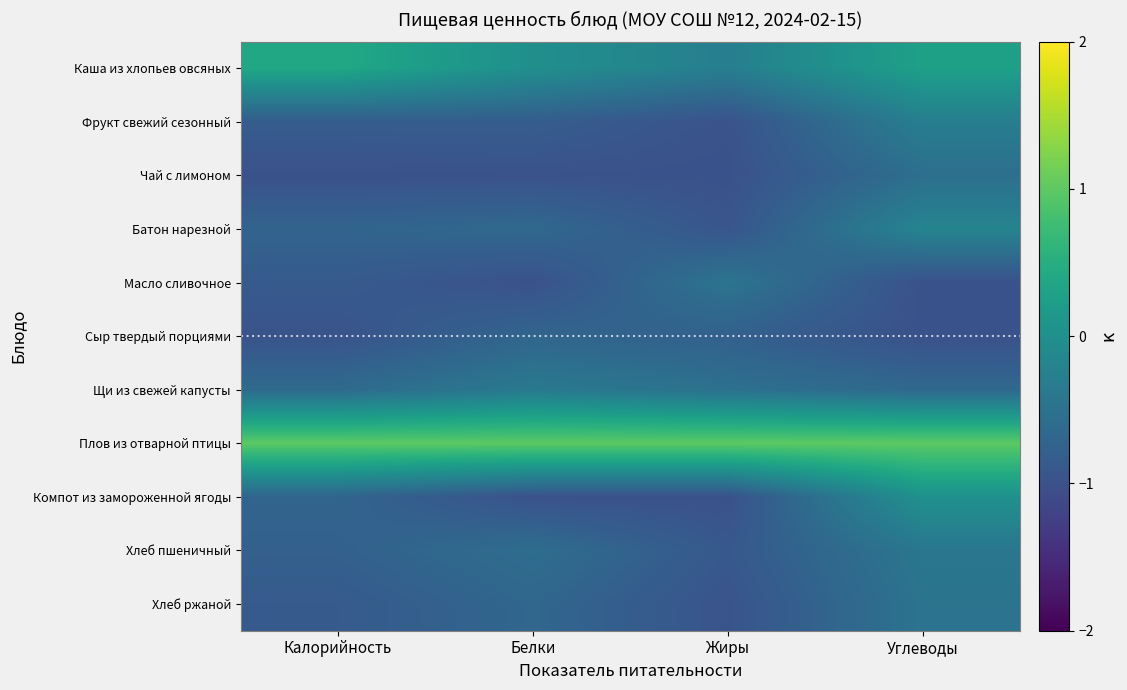

Reading left to right, list all the values displayed in this chart.

Каша из хлопьев овсяных: Калорийность=0.4	Белки=-0.0	Жиры=-0.3	Углеводы=0.3
Фрукт свежий сезонный: Калорийность=-0.8	Белки=-0.8	Жиры=-1.0	Углеводы=-0.3
Чай с лимоном: Калорийность=-1.0	Белки=-1.0	Жиры=-1.0	Углеводы=-0.5
Батон нарезной: Калорийность=-0.7	Белки=-0.6	Жиры=-0.9	Углеводы=-0.2
Масло сливочное: Калорийность=-0.9	Белки=-1.0	Жиры=-0.5	Углеводы=-1.0
Сыр твердый порциями: Калорийность=-1.0	Белки=-0.7	Жиры=-0.8	Углеводы=-1.0
Щи из свежей капусты: Калорийность=-0.6	Белки=-0.4	Жиры=-0.5	Углеводы=-0.7
Плов из отварной птицы: Калорийность=1.0	Белки=1.0	Жиры=1.0	Углеводы=1.0
Компот из замороженной ягоды: Калорийность=-0.7	Белки=-1.0	Жиры=-1.0	Углеводы=0.0
Хлеб пшеничный: Калорийность=-0.8	Белки=-0.6	Жиры=-0.9	Углеводы=-0.4
Хлеб ржаной: Калорийность=-0.9	Белки=-0.7	Жиры=-1.0	Углеводы=-0.5